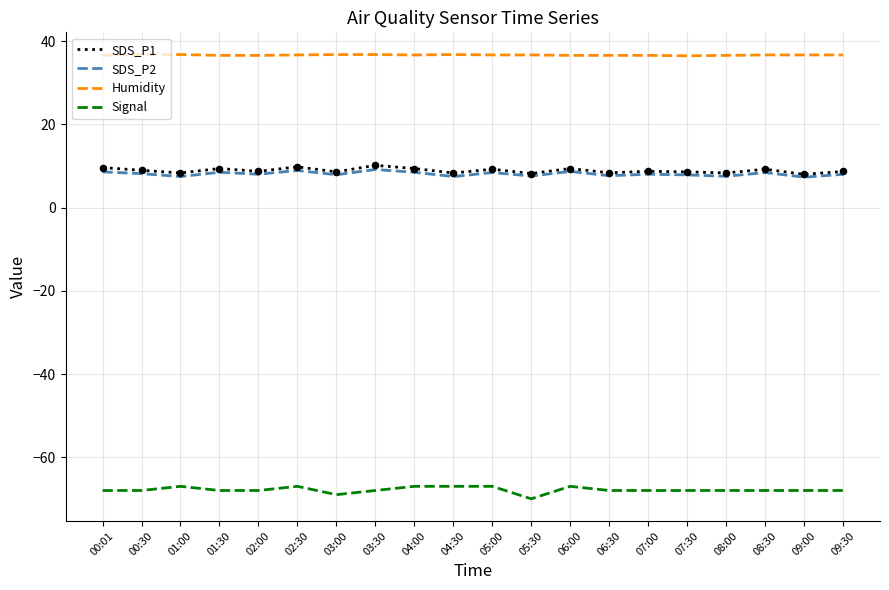

What is the difference between the highest and lowest values at 04:00?

103.7